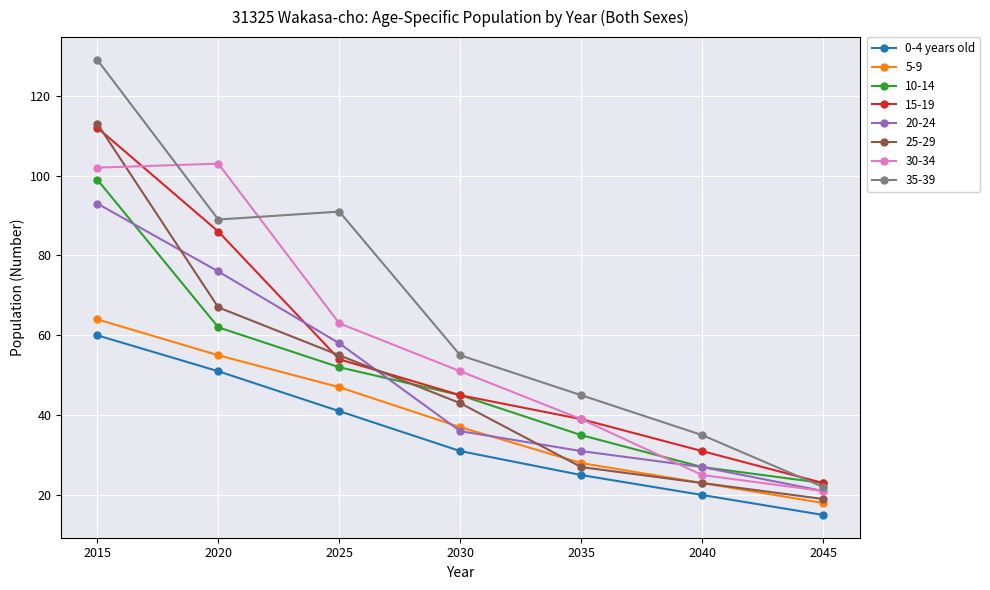

Count the number of categories in the chart.

7